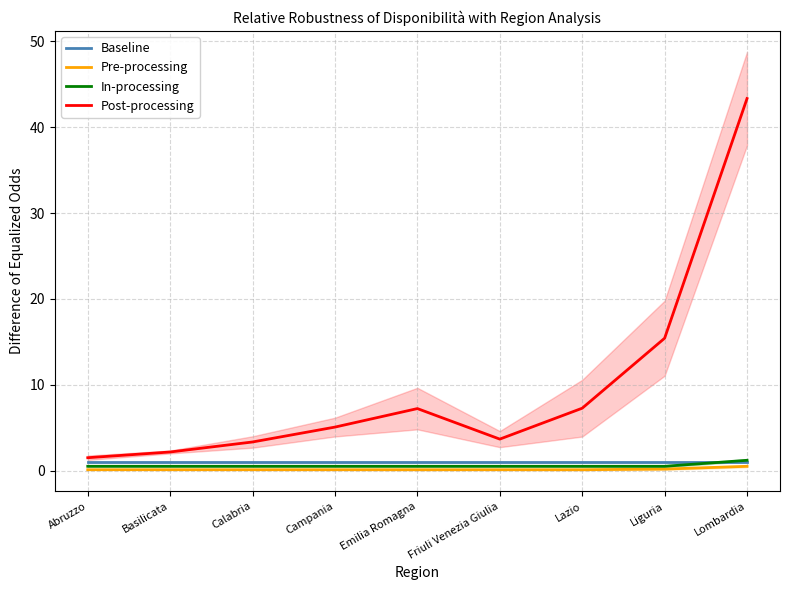

The value of Pre-processing at Liguria is 0.1. True or false?

False